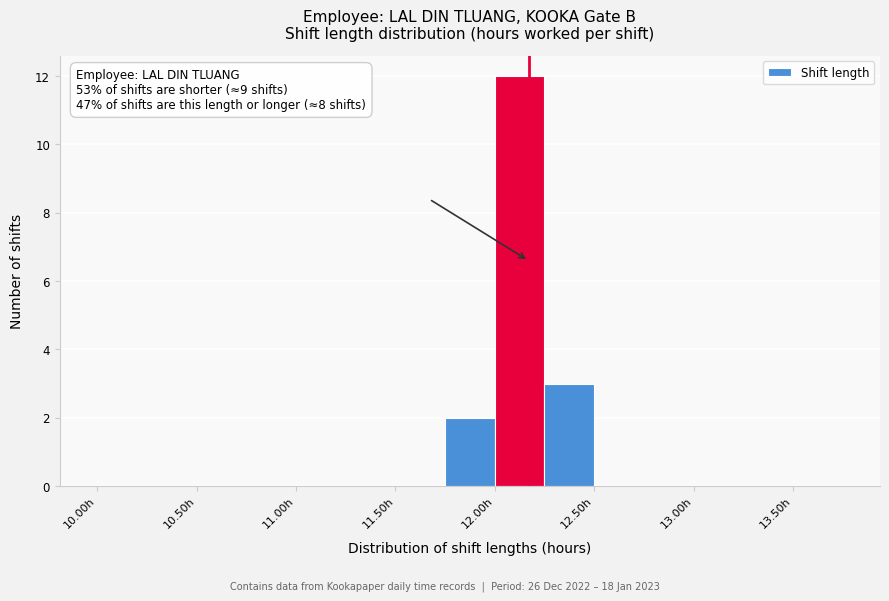

Over which range of the x-axis is the bar tallest?

12.00 to 12.25